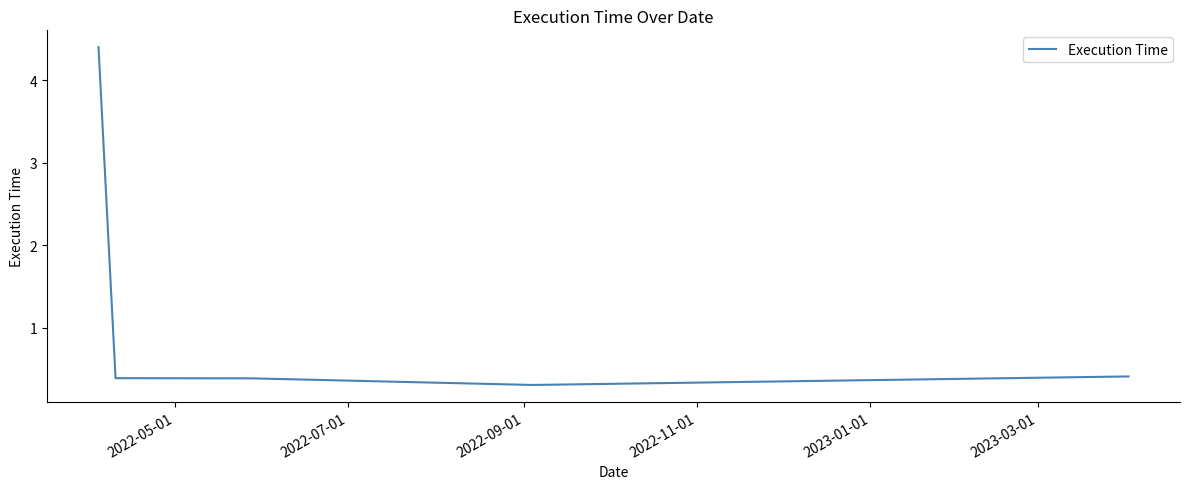

Count the number of data series in this chart.

1